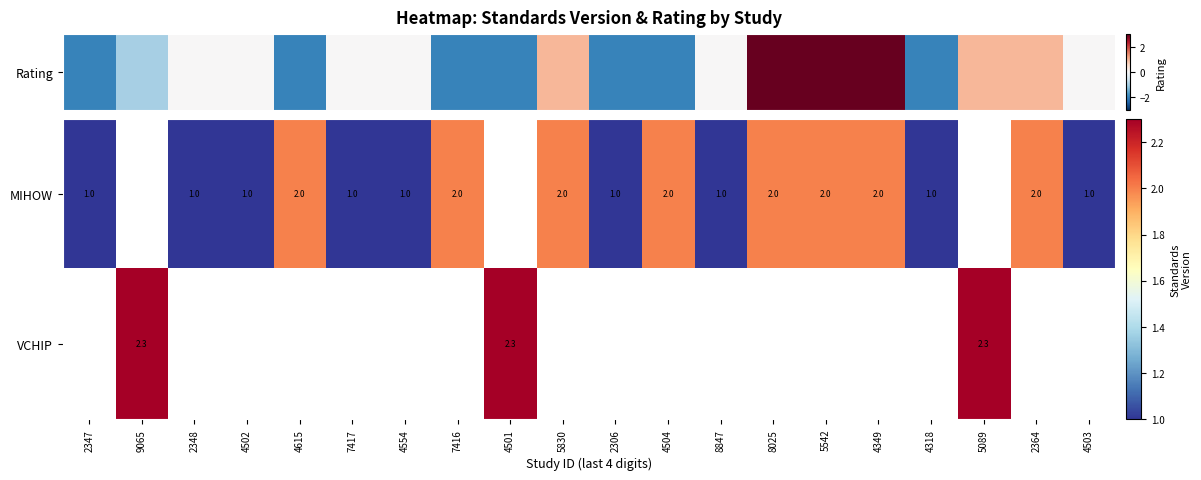

True or false: MIHOW has a value of 1.3 at 7416.

False